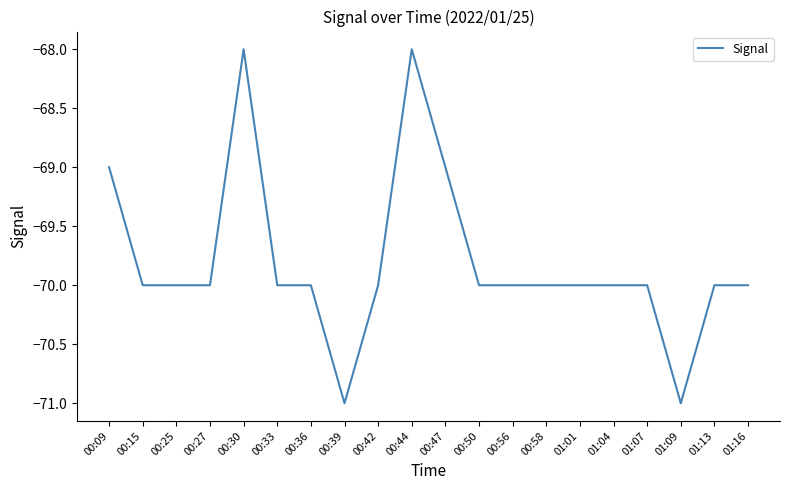

Reading left to right, list all the values displayed in this chart.

-69	-70	-70	-70	-68	-70	-70	-71	-70	-68	-69	-70	-70	-70	-70	-70	-70	-71	-70	-70